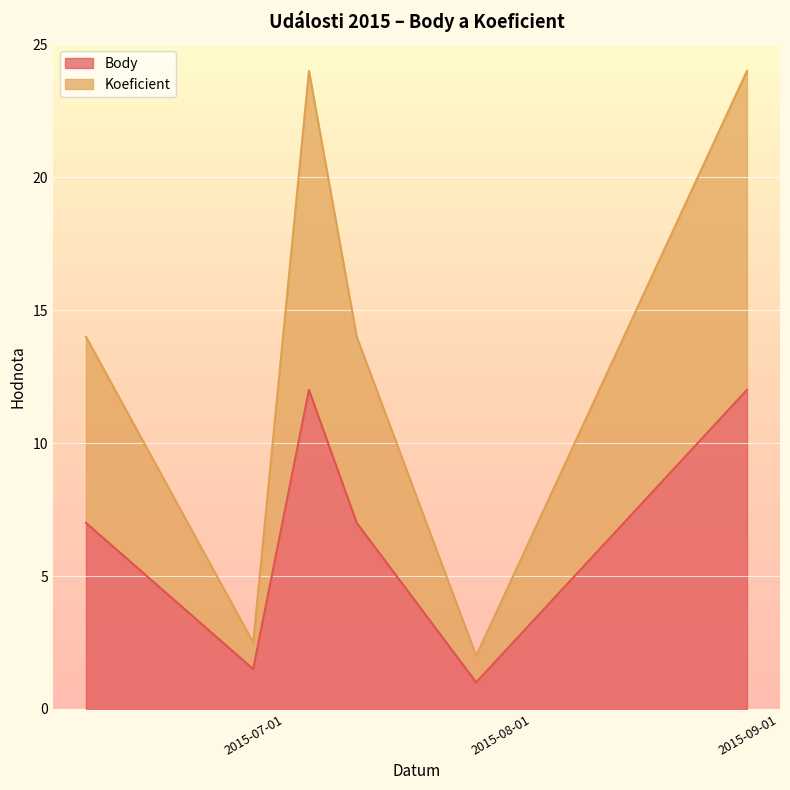

What is the sum of all Koeficient values?

80.5